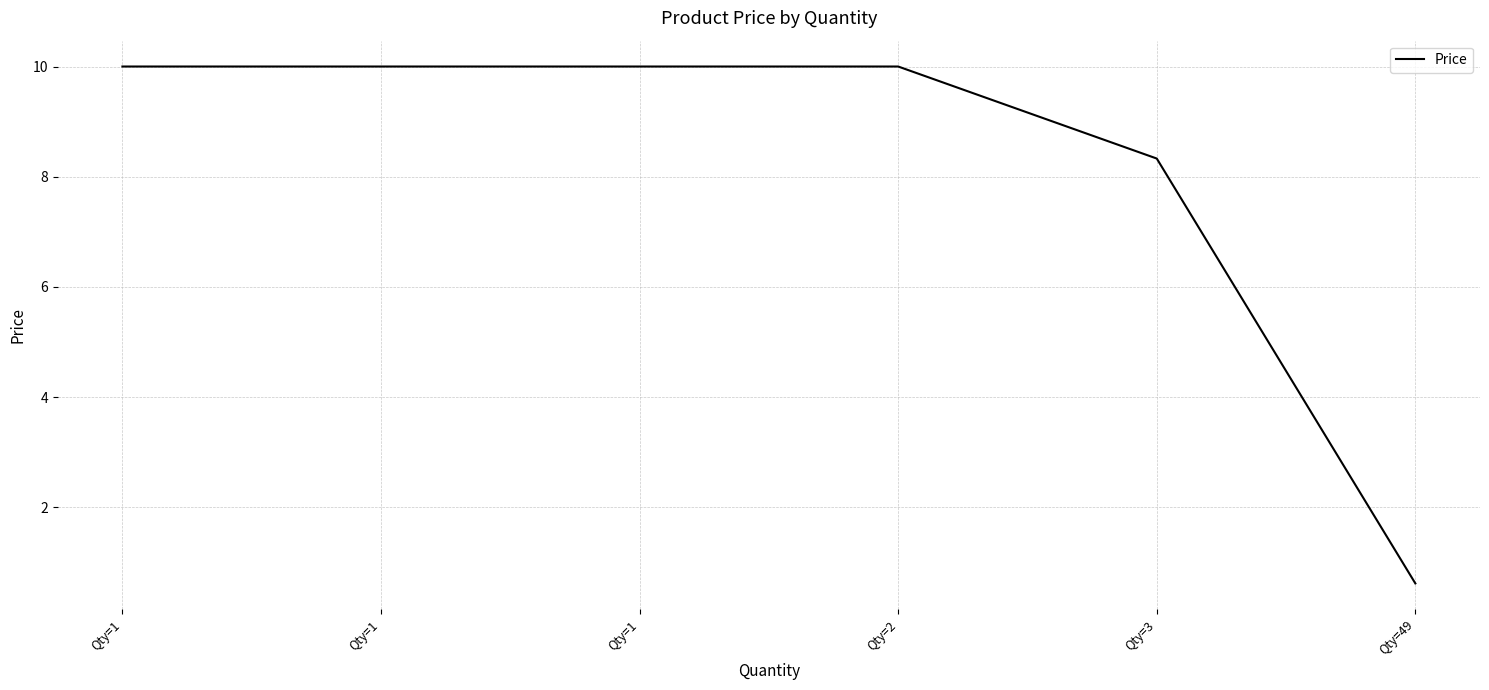

Is it true that the value at Qty=3 is 8.3?

True